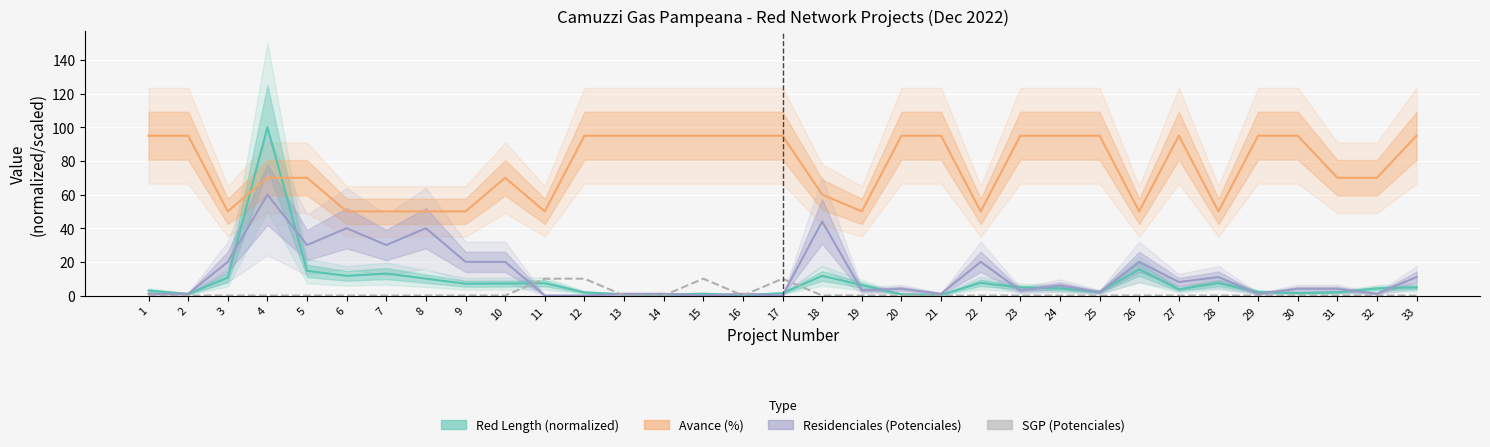

Reading left to right, extract all data points from this chart.

Red Length (normalized): 2.9	0.9	10.6	100.0	14.6	11.7	13.1	10.0	7.0	7.1	7.3	1.8	0.7	0.5	1.1	0.2	1.4	11.7	6.2	0.7	0.4	7.5	4.7	4.3	2.1	15.6	3.6	7.4	2.2	1.4	1.9	4.2	4.8
Avance (%): 95.0	95.0	50.0	70.0	70.0	50.0	50.0	50.0	50.0	70.0	50.0	95.0	95.0	95.0	95.0	95.0	95.0	60.0	50.0	95.0	95.0	50.0	95.0	95.0	95.0	50.0	95.0	50.0	95.0	95.0	70.0	70.0	95.0
Residenciales (Potenciales): 1.0	1.0	20.0	60.0	30.0	40.0	30.0	40.0	20.0	20.0	0.0	0.0	1.0	1.0	0.0	1.0	0.0	44.0	3.0	4.0	1.0	20.0	3.0	6.0	2.0	20.0	8.0	11.0	1.0	4.0	4.0	1.0	11.0
SGP (Potenciales): 0.0	0.0	0.0	0.0	0.0	0.0	0.0	0.0	0.0	0.0	10.0	10.0	0.0	0.0	10.0	0.0	10.0	0.0	0.0	0.0	0.0	0.0	0.0	0.0	0.0	0.0	0.0	0.0	0.0	0.0	0.0	0.0	0.0